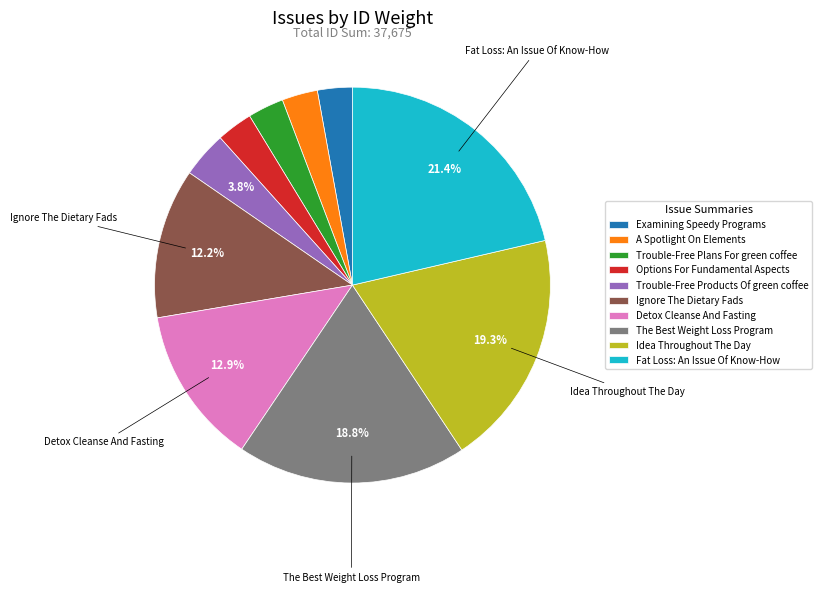

What is the largest slice in the pie chart?

Fat Loss: An Issue Of Know-How